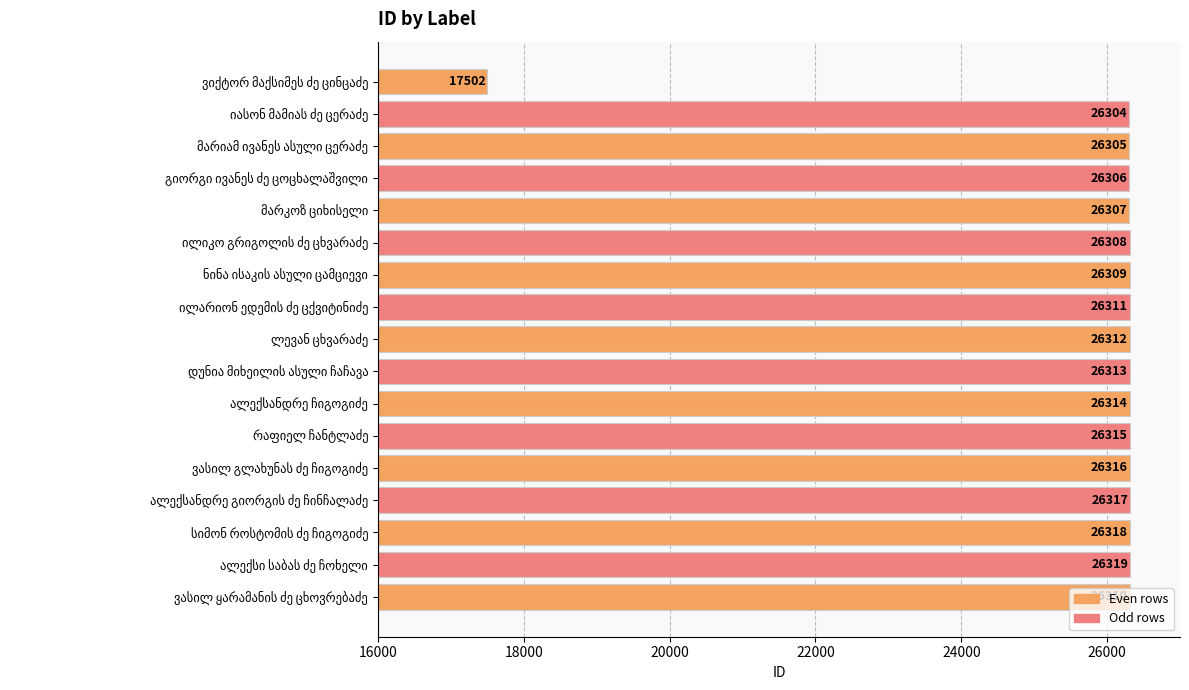

What is the value of the 12th bar from the top?

26315